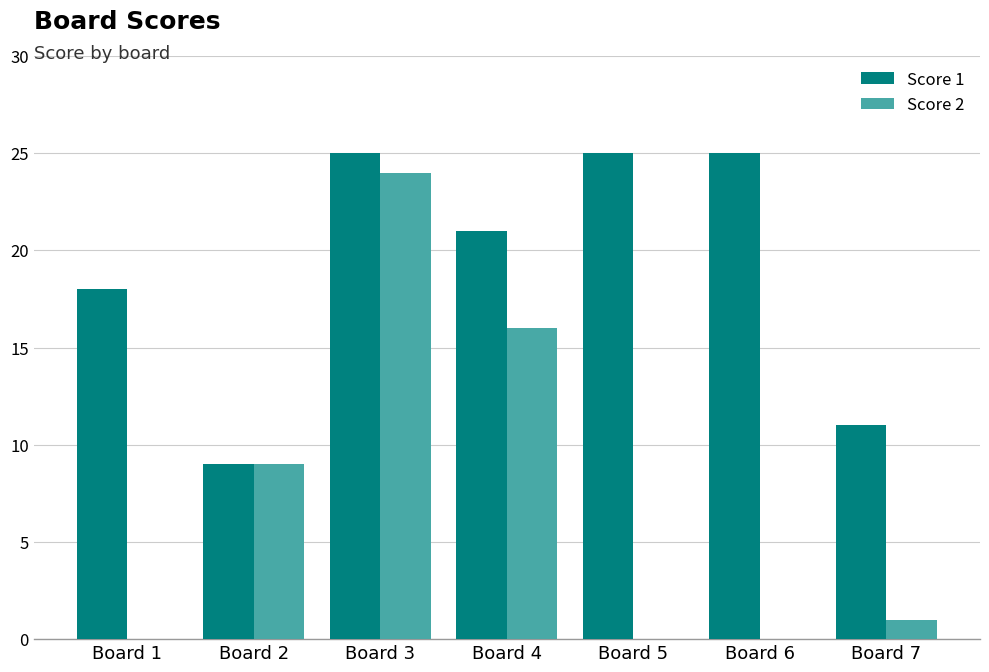

At which label does Score 1 first exceed 21?

Board 3